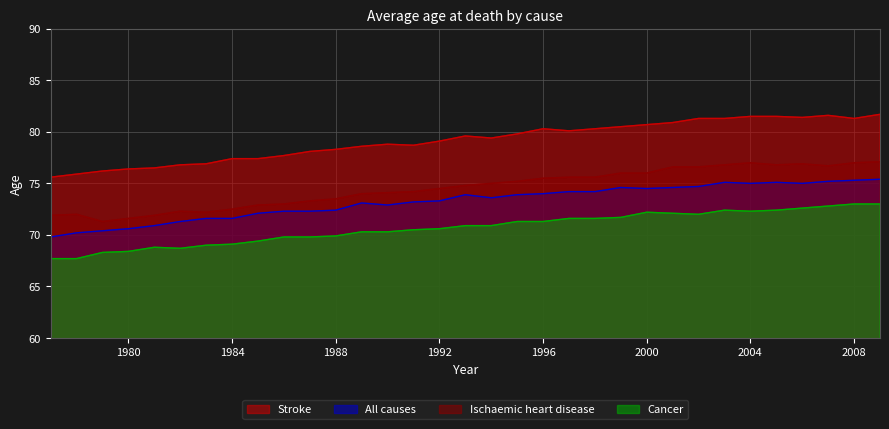

How many data points does each series have?

33